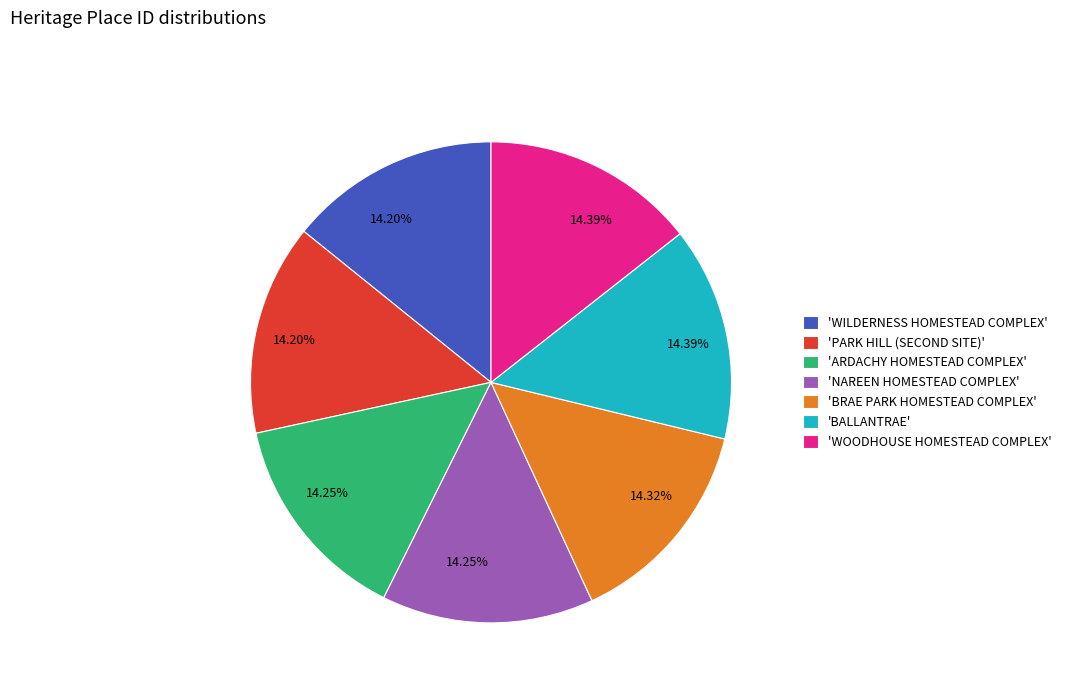

Is 'ARDACHY HOMESTEAD COMPLEX' the majority of the pie?

No